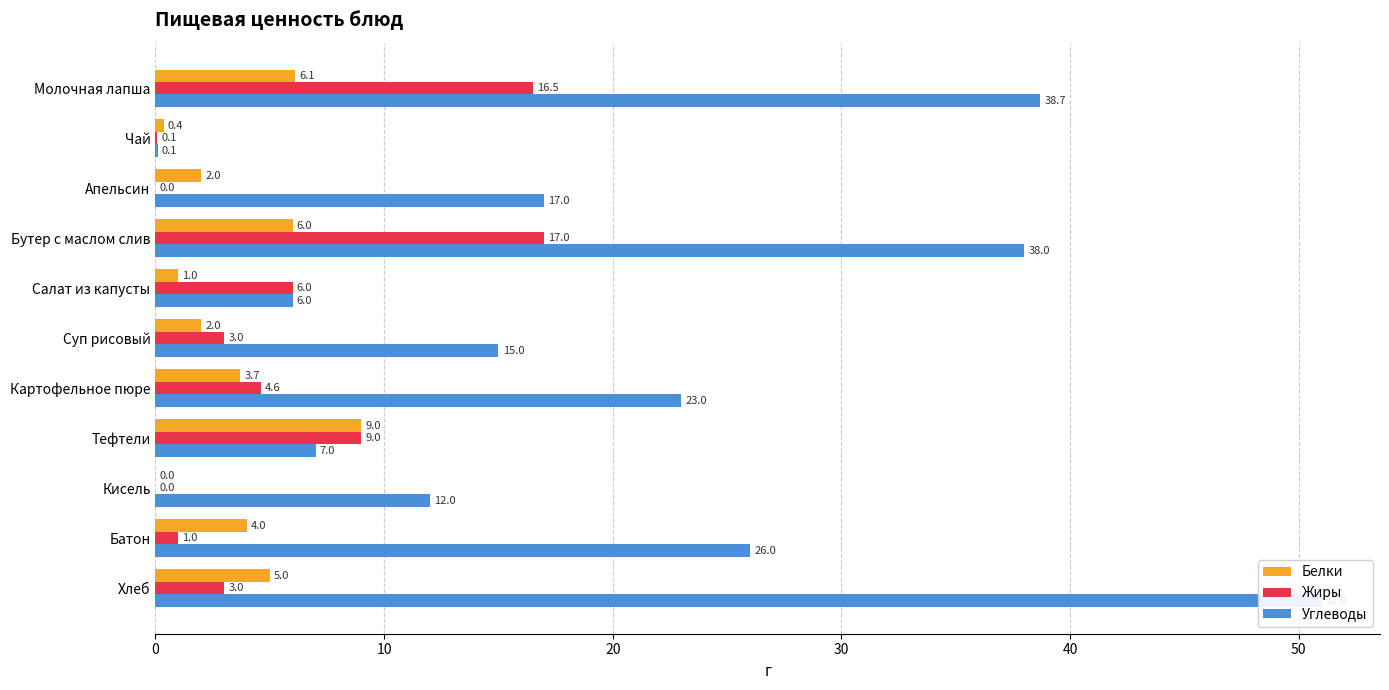

What is the maximum value for Белки?

9.0